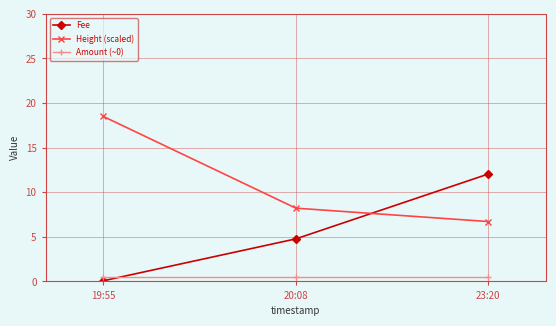

The Height (scaled) series shows 8.2 at 20:08. True or false?

True